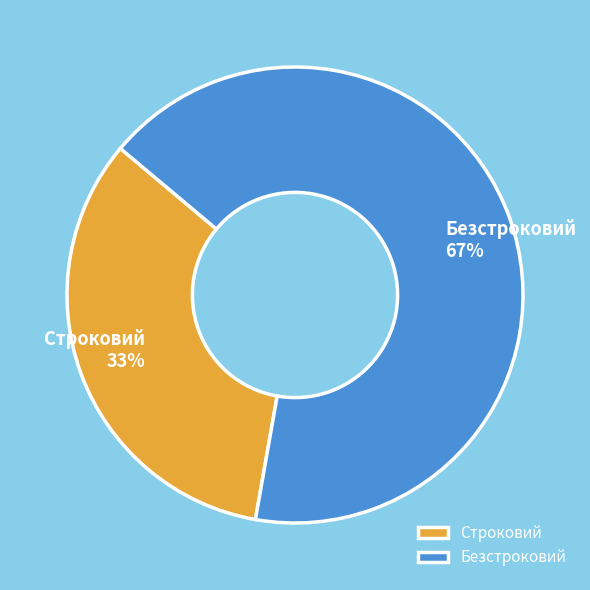

What is the largest slice in the pie chart?

Безстроковий